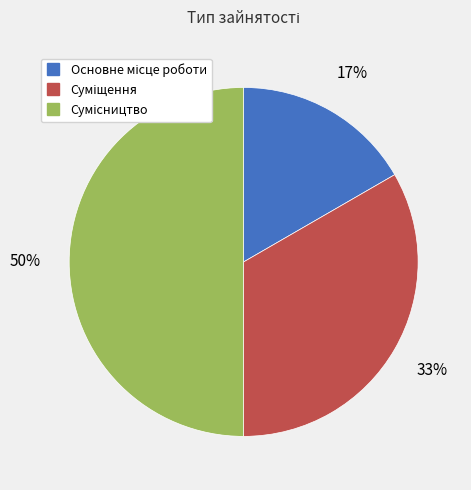

To the nearest percent, what is the difference between the largest and smallest slice percentages?

33%